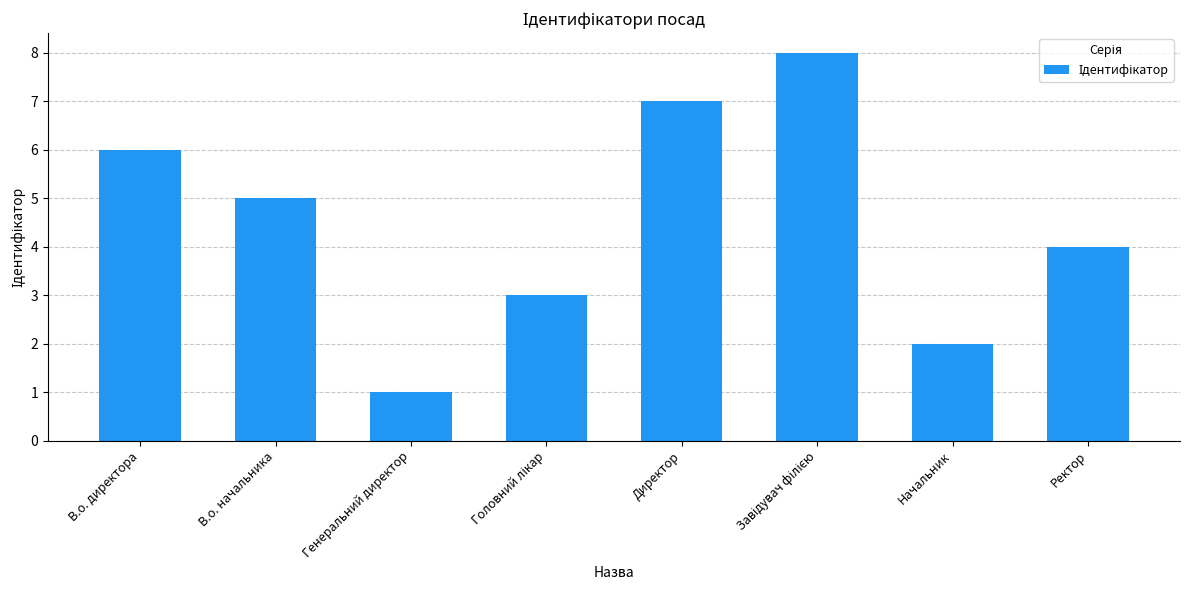

Does the chart contain stacked bars?

No